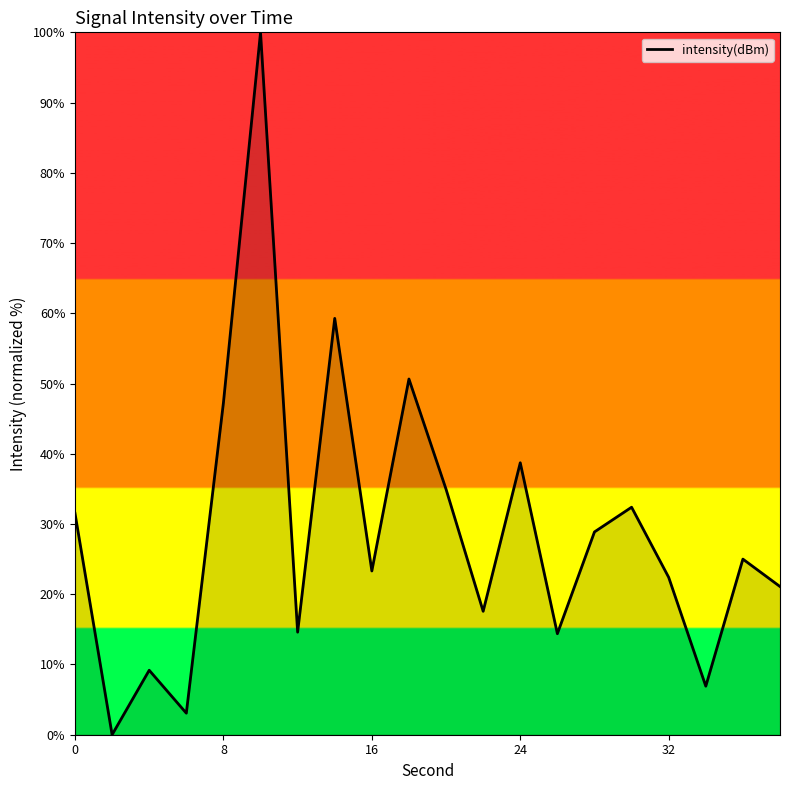

What is the greatest value displayed?

100.0